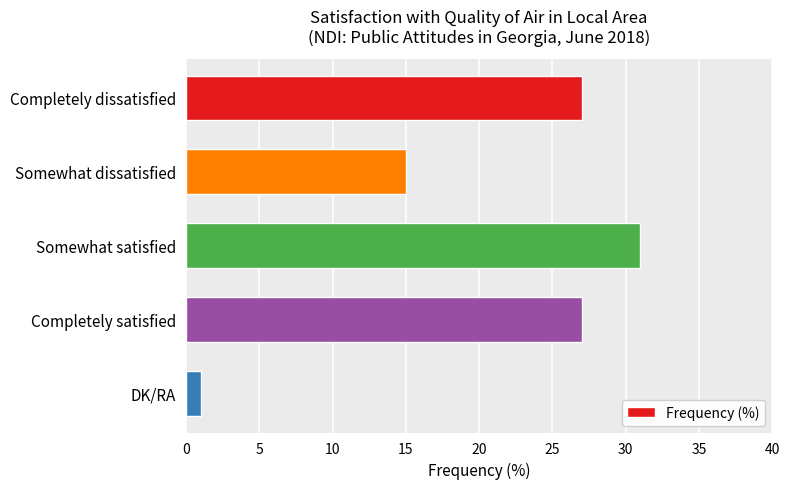

What is the difference between the maximum and minimum values?

30